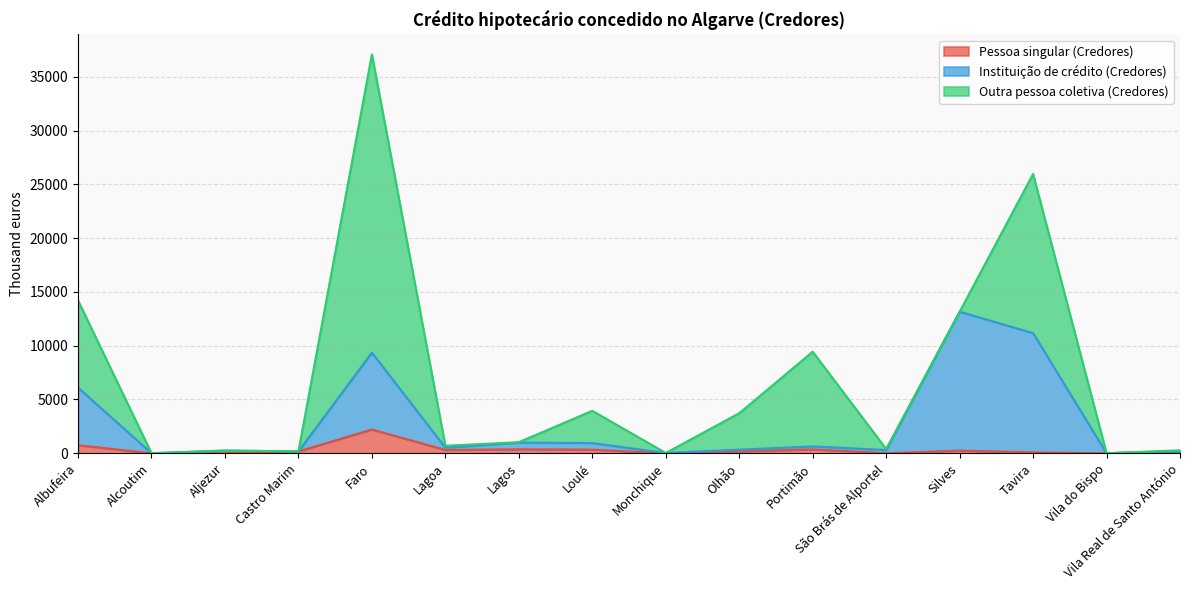

True or false: Instituição de crédito (Credores) has a value of 250 at Aljezur.

True